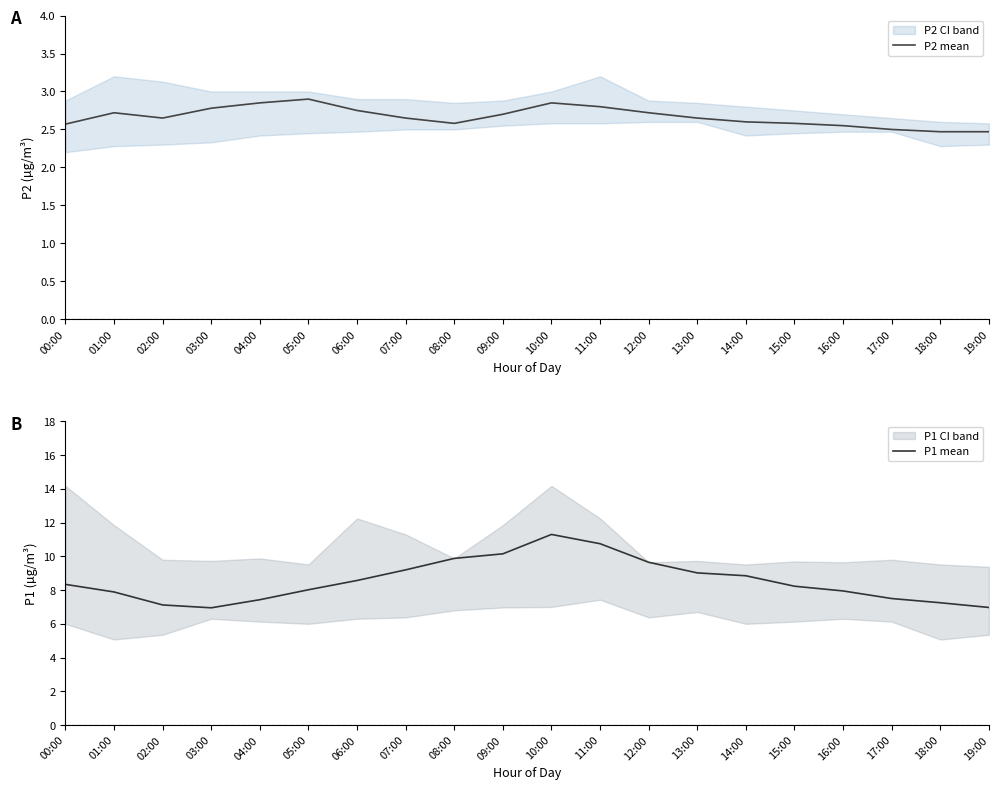

The P2 mean series shows 3.5 at 15:00. True or false?

False